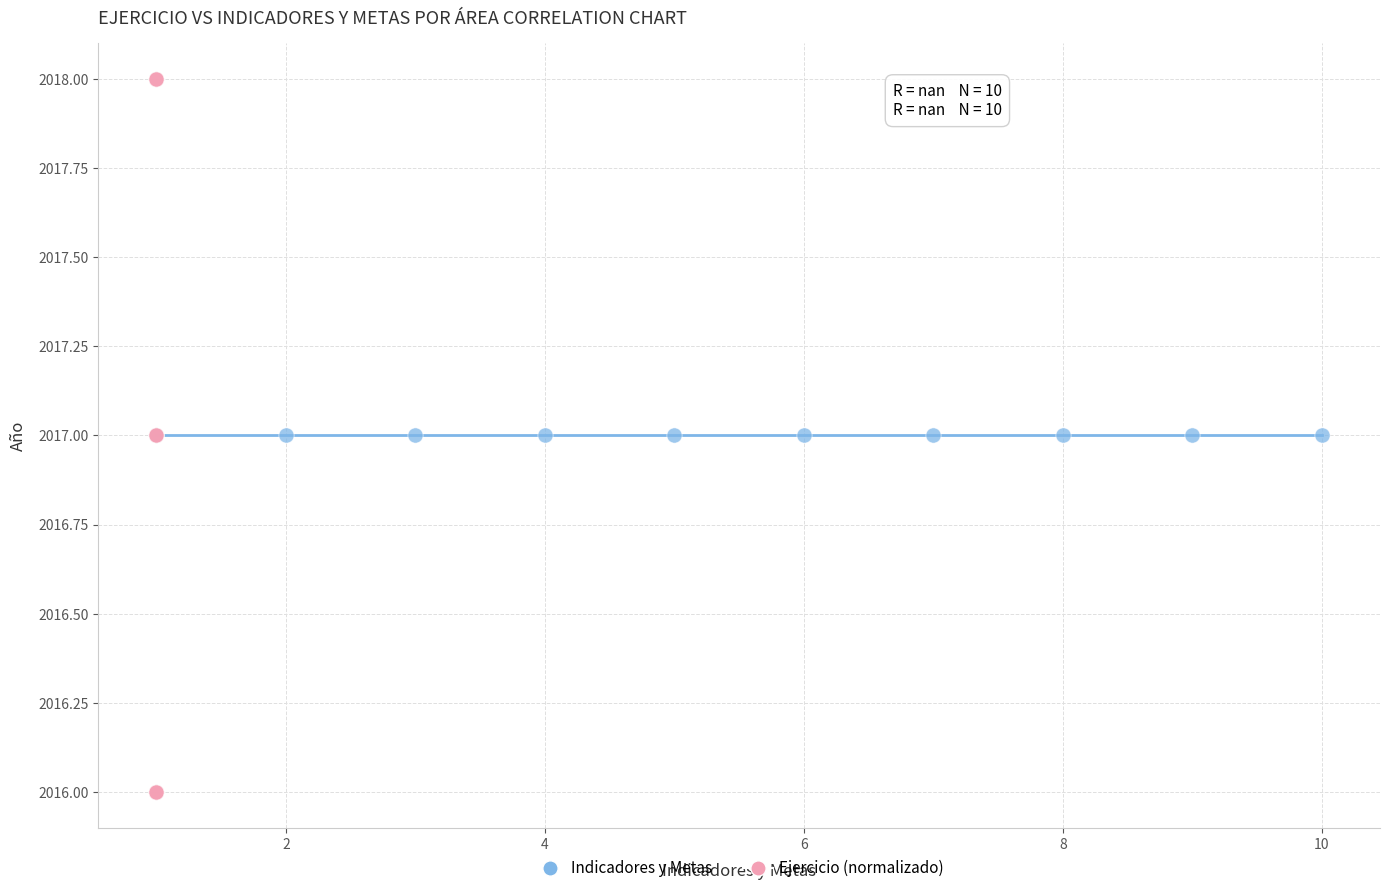

Which series reaches the maximum Y coordinate?

Ejercicio (normalizado)